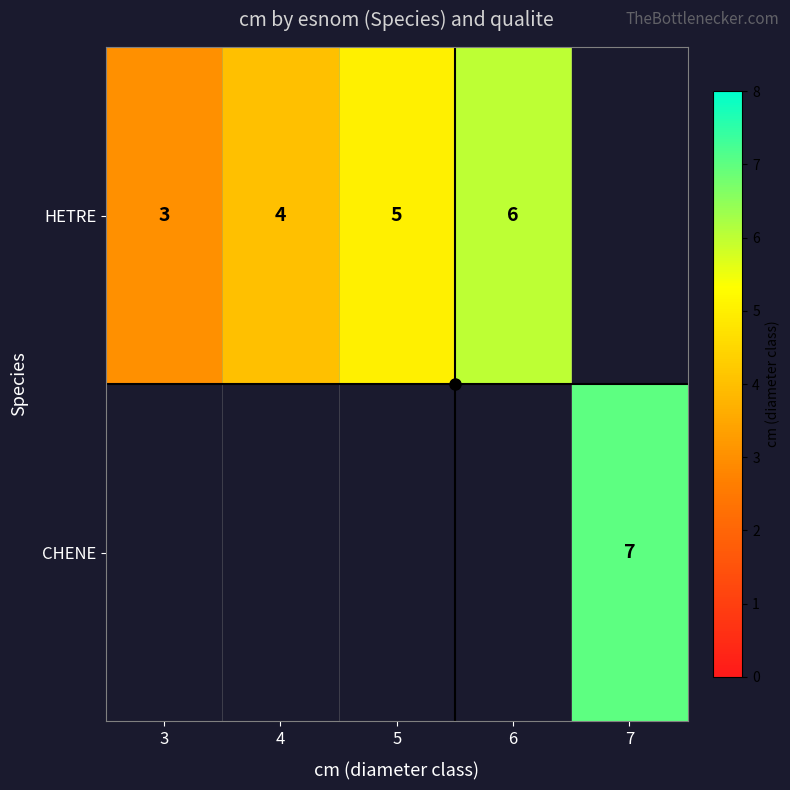

How many data points in HETRE are above 5?

1